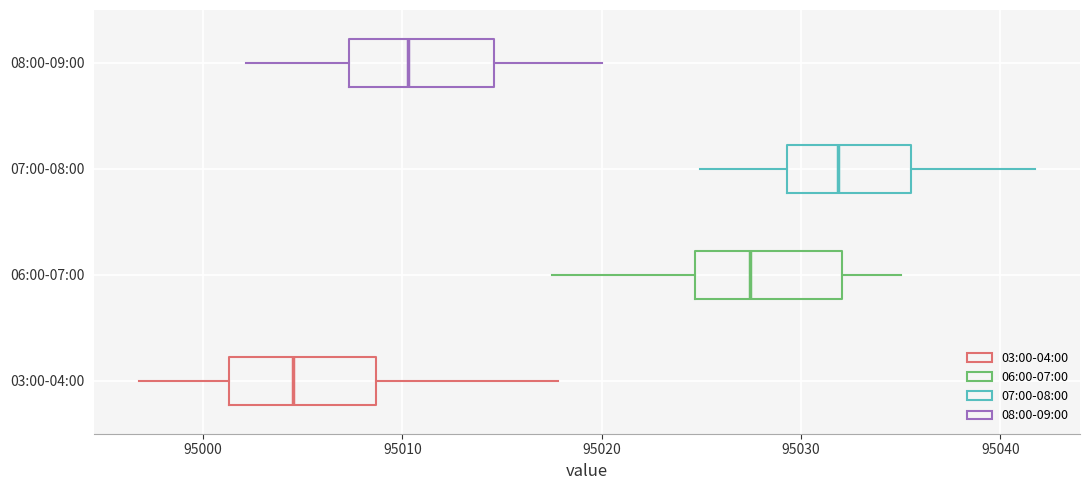

Reading bottom to top, read every box against the x-axis: the position of its median line, the range the box covers, and the ends of its whiskers. The values are not printed on the chart, so give them approximately, as read against the axis.

03:00-04:00: median 95005, box 95001 to 95009, whiskers 94997 to 95018
06:00-07:00: median 95027, box 95025 to 95032, whiskers 95018 to 95035
07:00-08:00: median 95032, box 95029 to 95036, whiskers 95025 to 95042
08:00-09:00: median 95010, box 95007 to 95015, whiskers 95002 to 95020